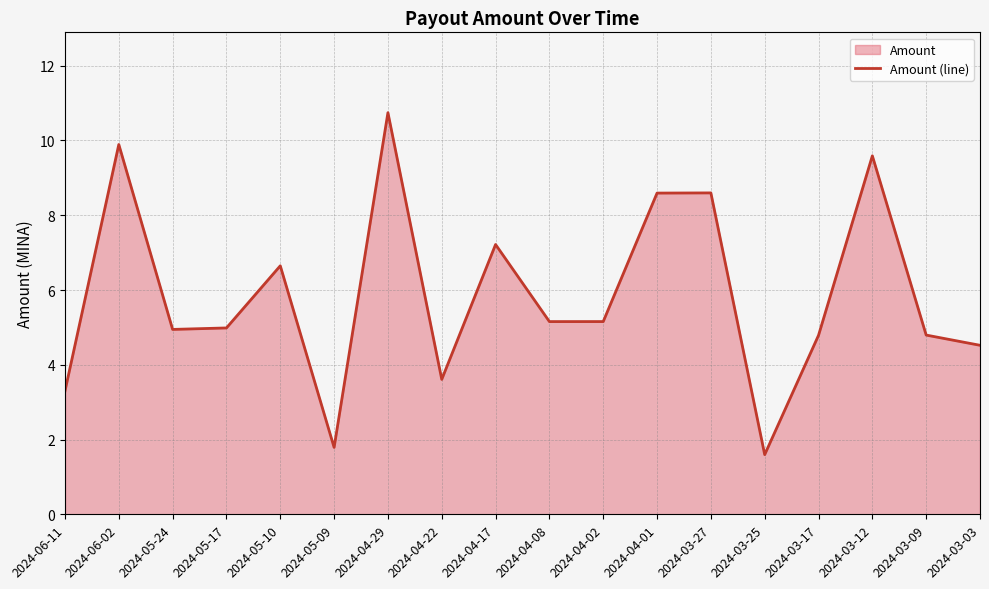

Reading right to left, list all the values displayed in this chart.

2024-03-03=4.5	2024-03-09=4.8	2024-03-12=9.6	2024-03-17=4.8	2024-03-25=1.6	2024-03-27=8.6	2024-04-01=8.6	2024-04-02=5.2	2024-04-08=5.2	2024-04-17=7.2	2024-04-22=3.6	2024-04-29=10.7	2024-05-09=1.8	2024-05-10=6.6	2024-05-17=5.0	2024-05-24=4.9	2024-06-02=9.9	2024-06-11=3.3